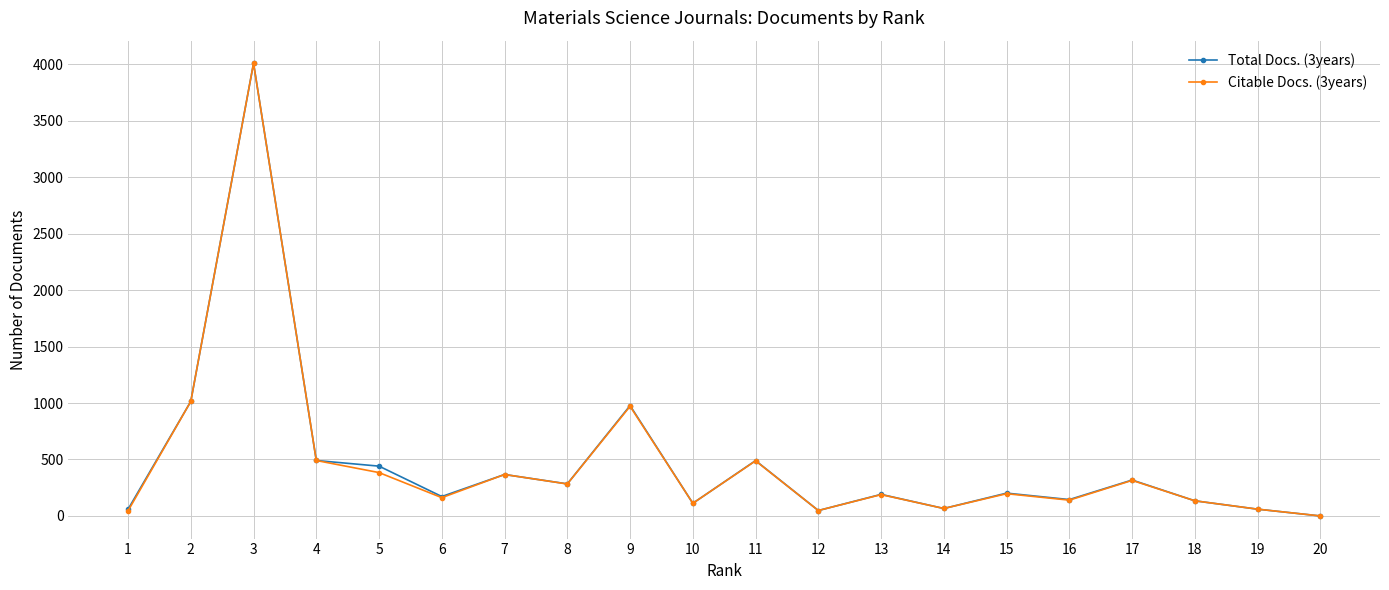

What is the sum of all Total Docs. (3years) values?

9579